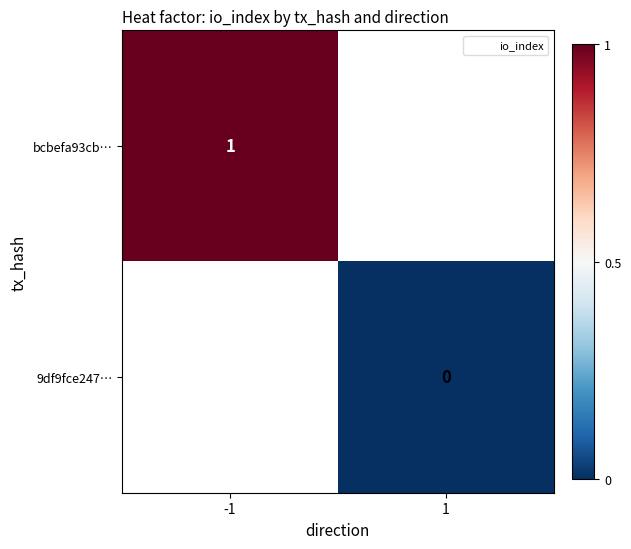

Which category has the highest value across all series?

-1